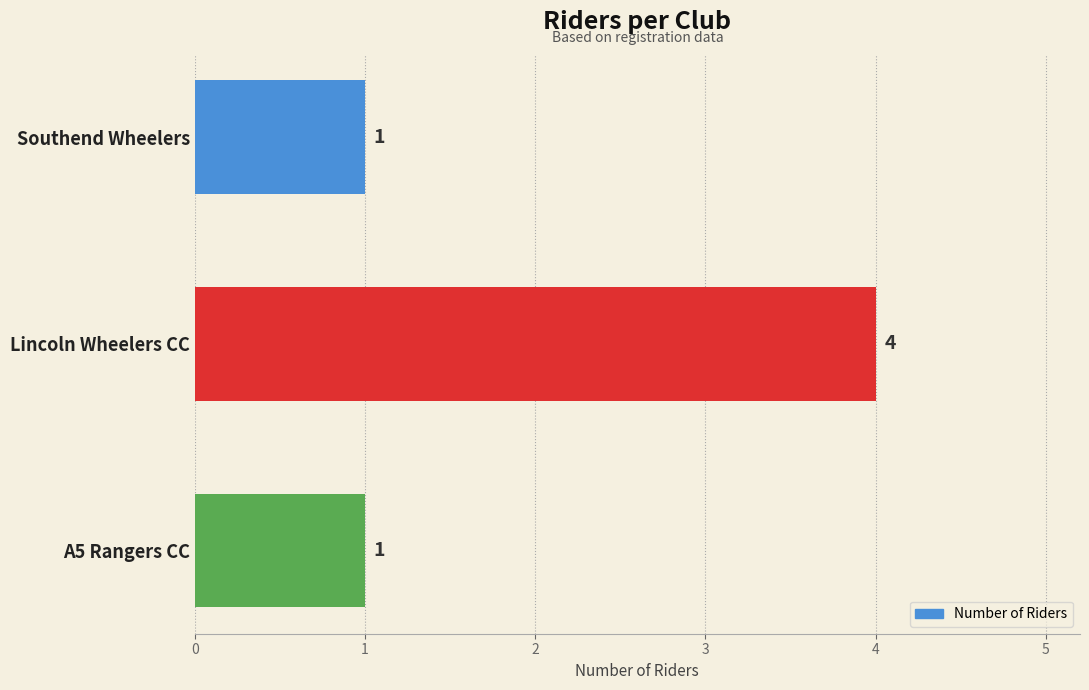

Reading bottom to top, transcribe all the data shown in this chart.

1	4	1